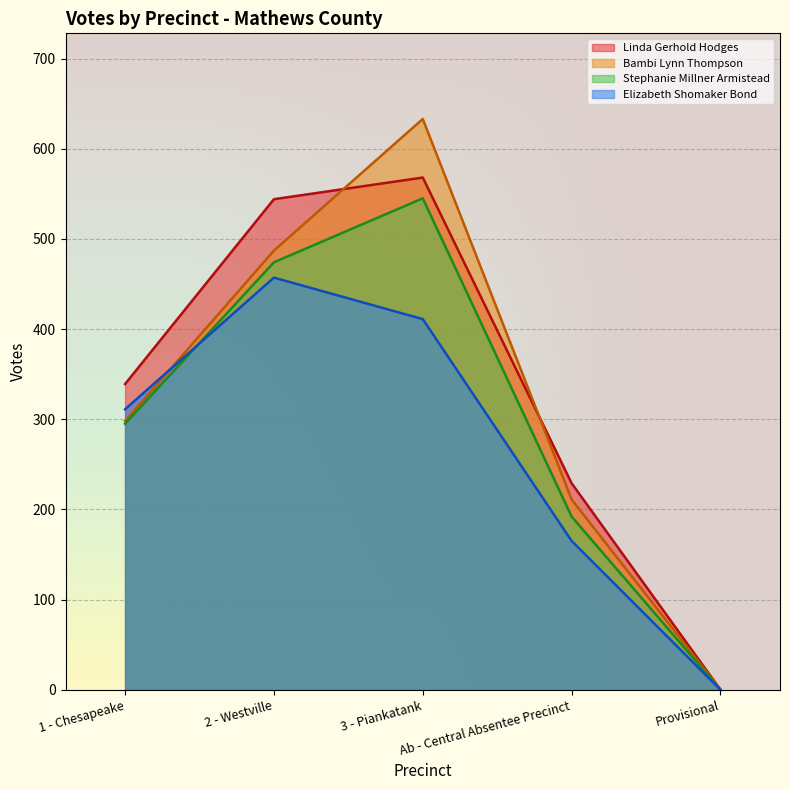

Does the chart display data point markers on the line(s)?

No